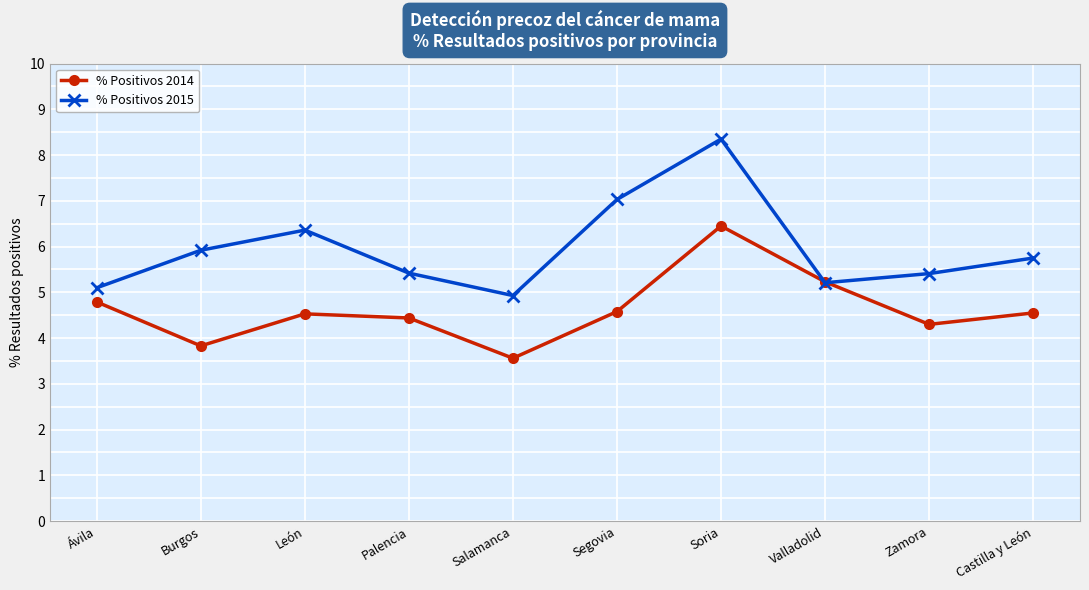

At Soria, list the series in order from smallest to largest.

% Positivos 2014, % Positivos 2015